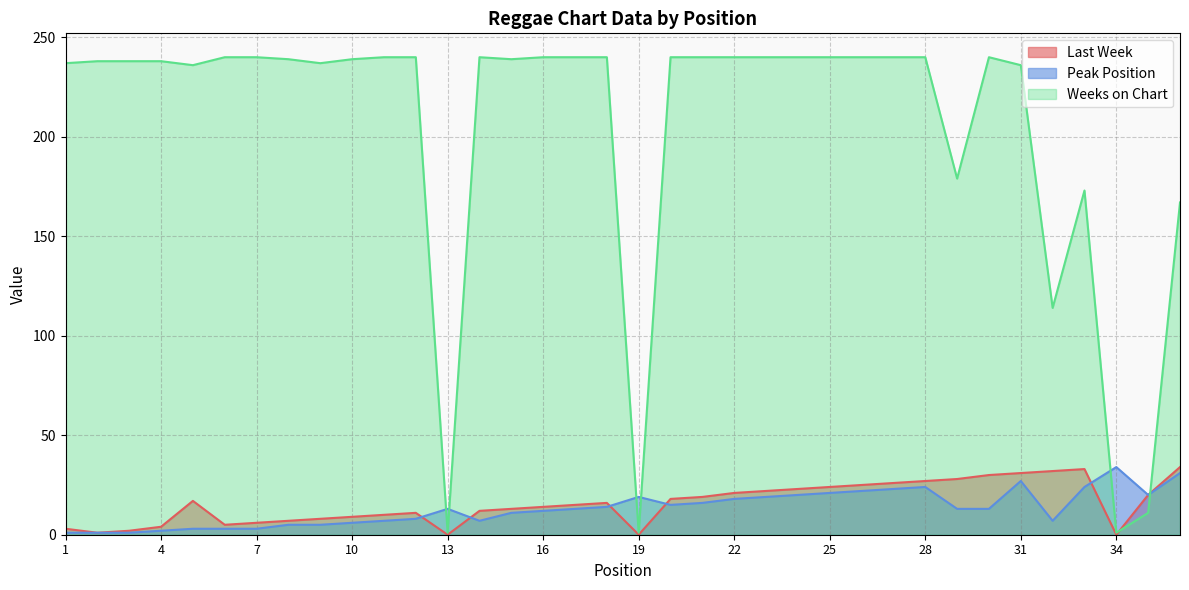

True or false: Peak Position has a value of 11 at 15.

True